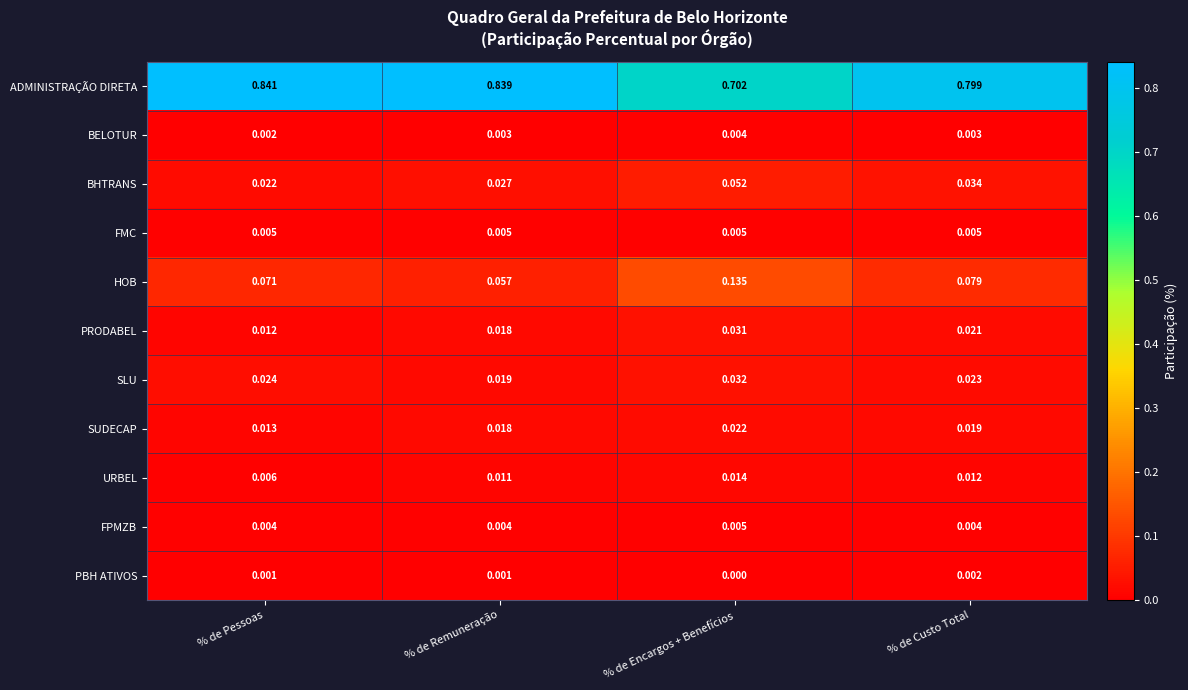

Which series has the widest spread of values?

ADMINISTRAÇÃO DIRETA